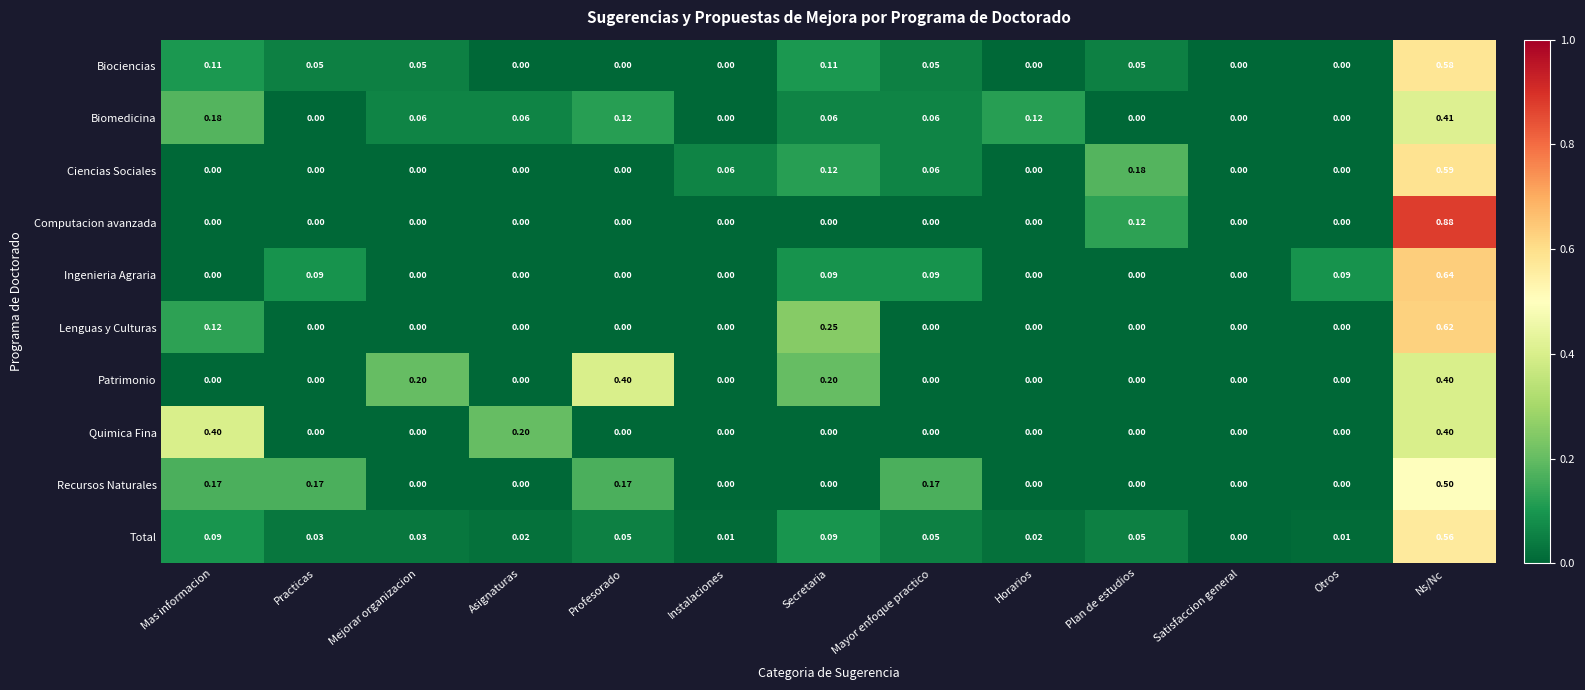

Which series has the largest total across all categories?

Patrimonio